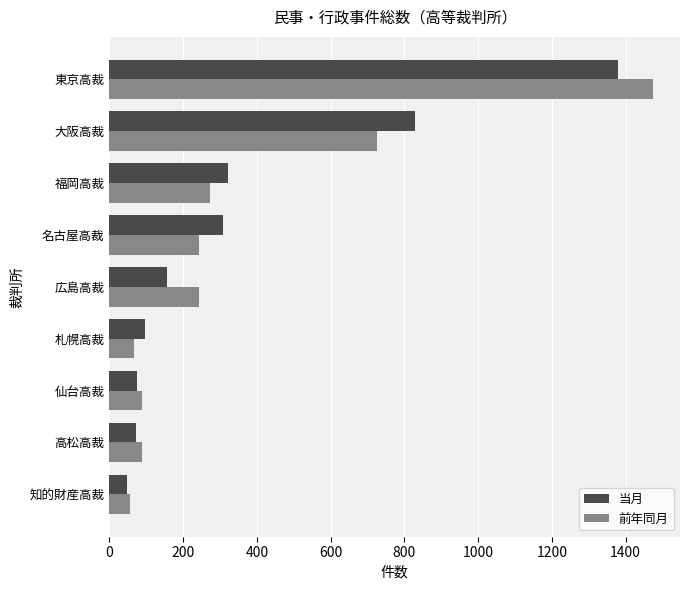

What is the spread (max minus min) of values at 知的財産高裁?

10